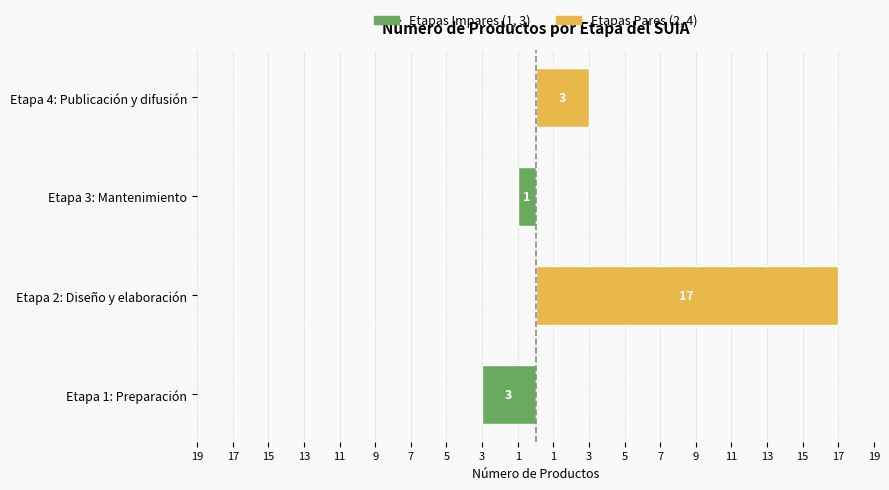

What is the sum of all Etapas Pares (2, 4) values?

20